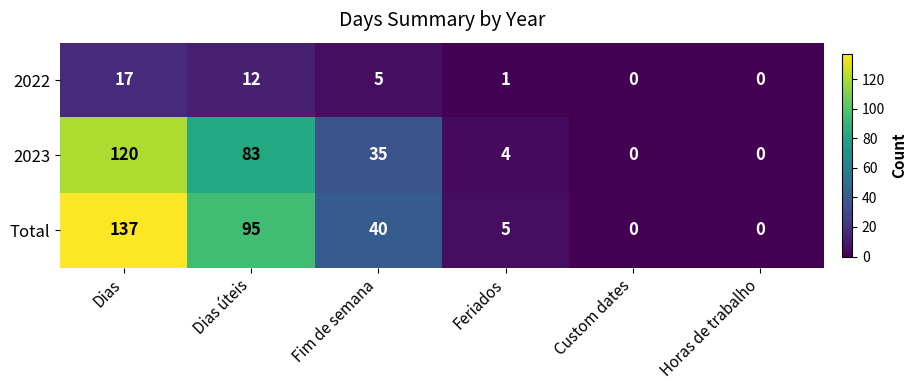

Rank the series by their maximum value, from lowest to highest.

2022, 2023, Total